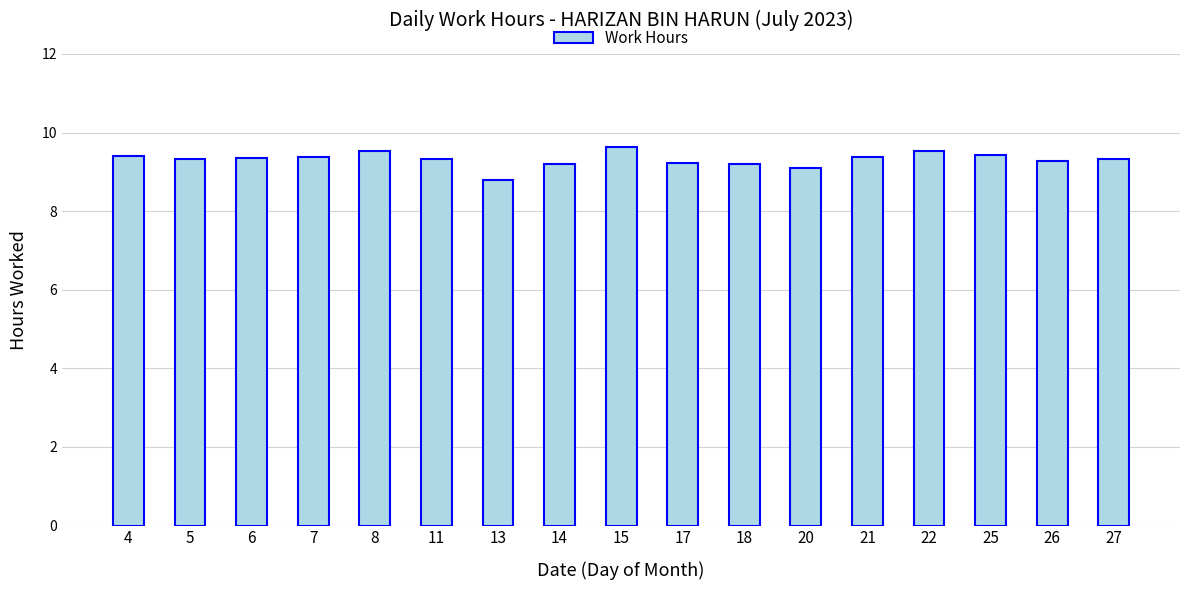

Reading left to right, what are all the values shown in this chart?

4=9.4	5=9.3	6=9.3	7=9.4	8=9.5	11=9.3	13=8.8	14=9.2	15=9.6	17=9.2	18=9.2	20=9.1	21=9.4	22=9.5	25=9.4	26=9.3	27=9.3